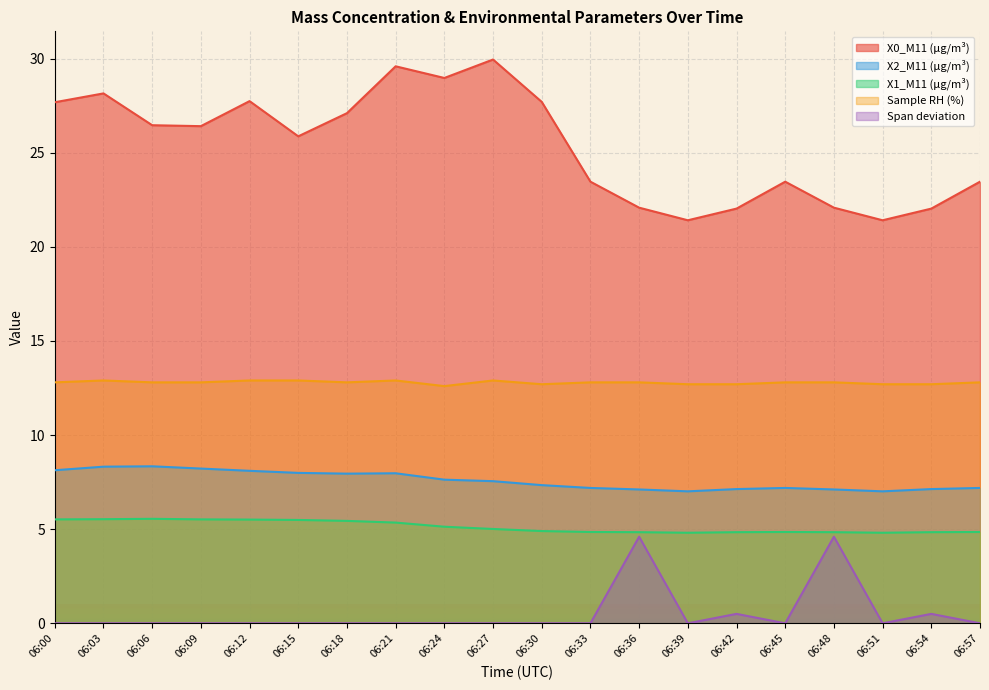

Which has a higher value, 06:24 or 06:30?

06:24